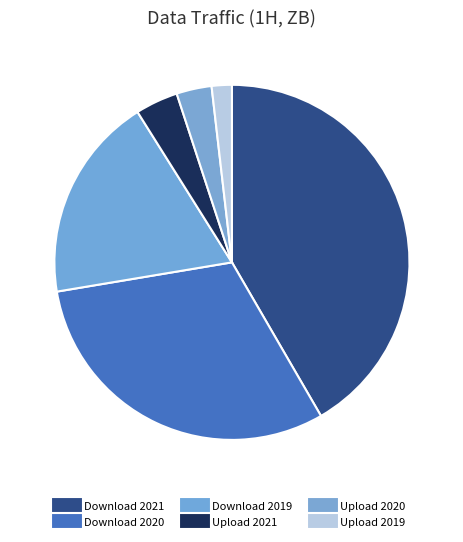

To the nearest percent, what is the combined percentage of Upload 2020 and Upload 2019?

5%